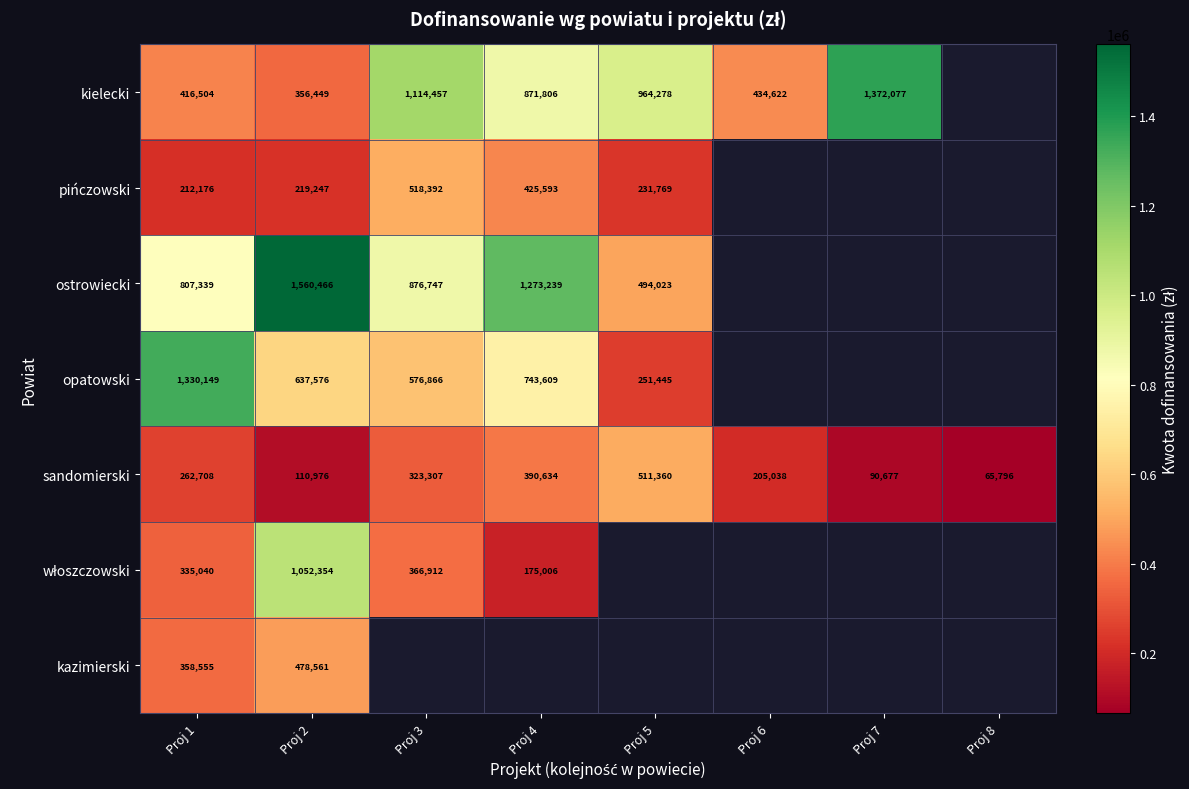

Which has a higher value, Proj 2 or Proj 3?

Proj 3